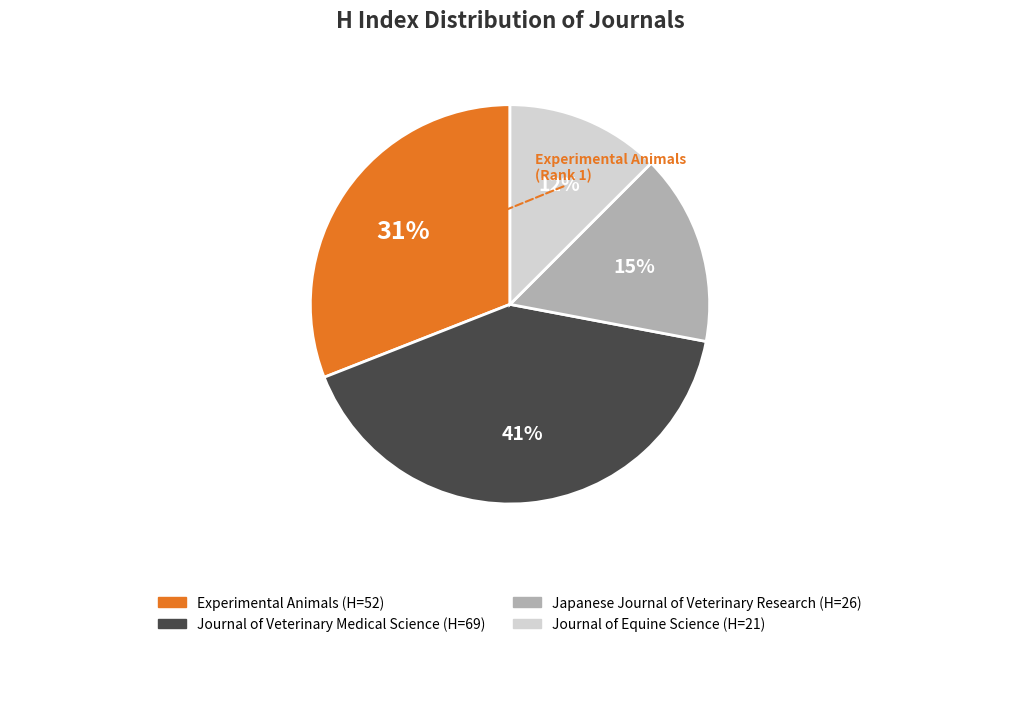

How many slices are in this pie chart?

4